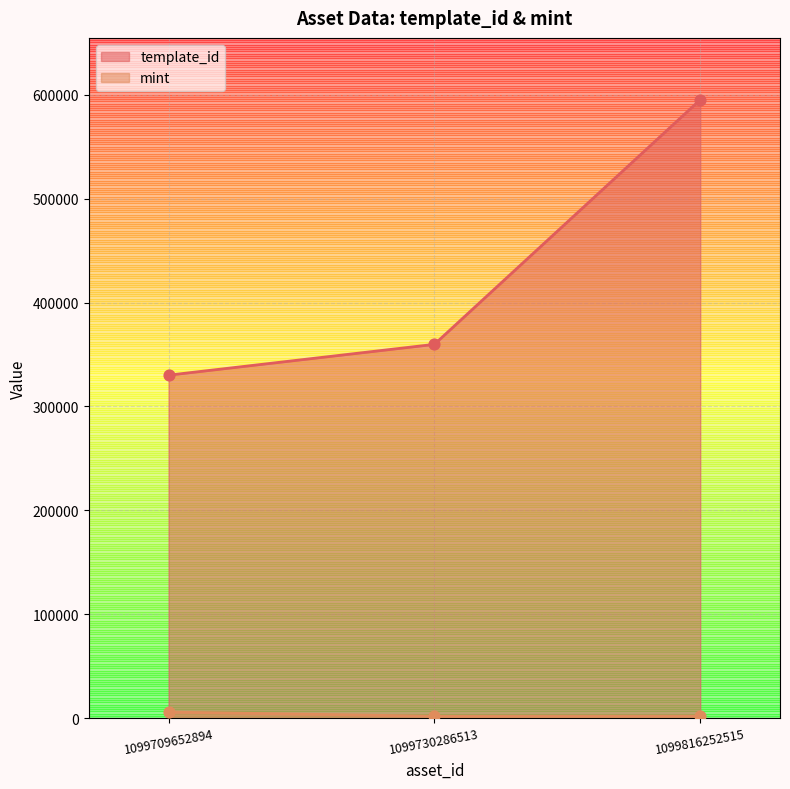

What are all the series names shown in the legend?

template_id, mint